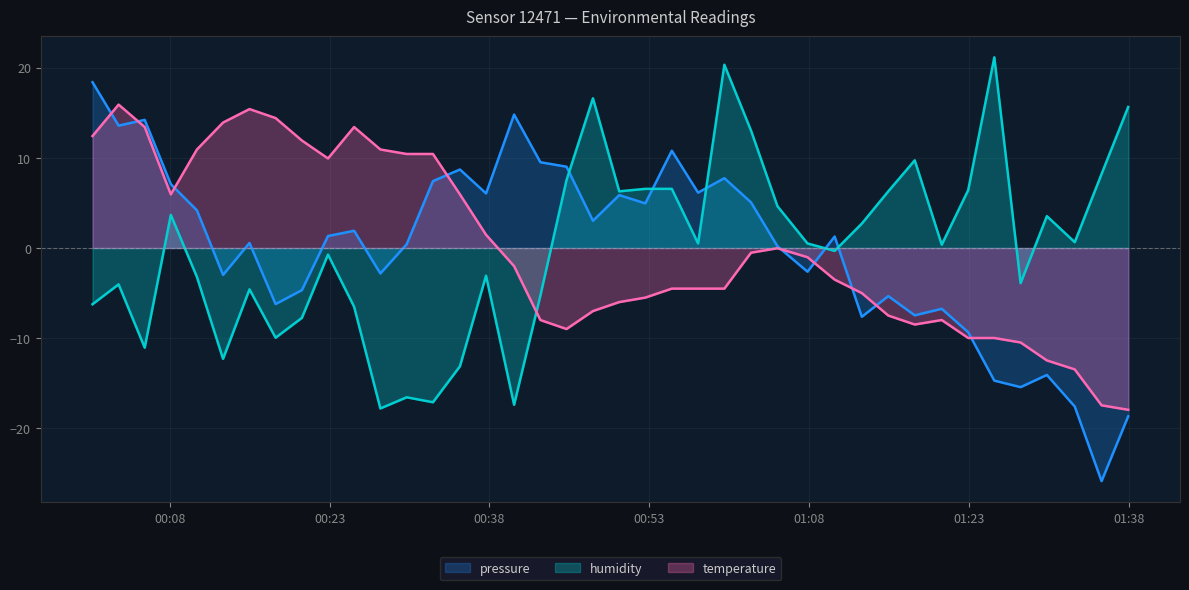

At which category is the sum across all series the highest?

2023-06-19T00:03:12